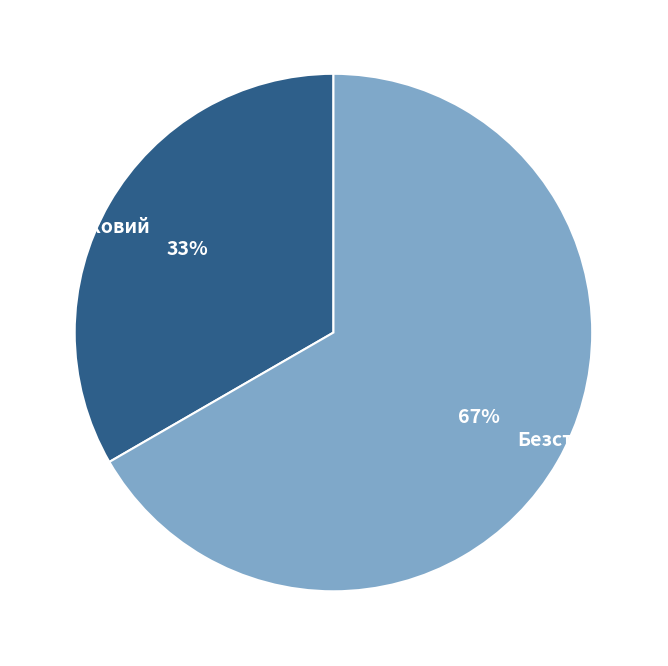

Which slice is the largest?

Безстроковий